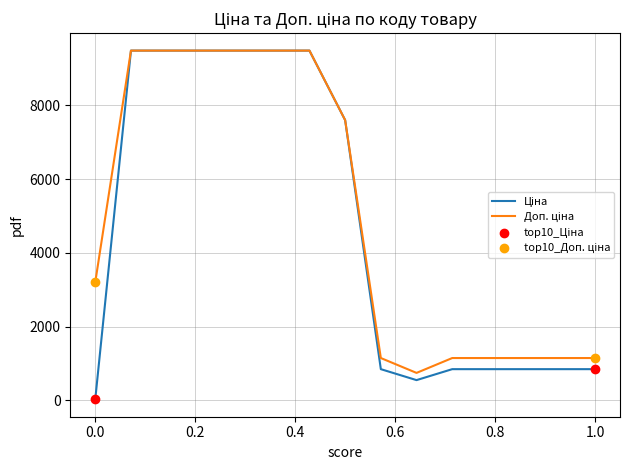

What is the greatest value displayed?

9480.1